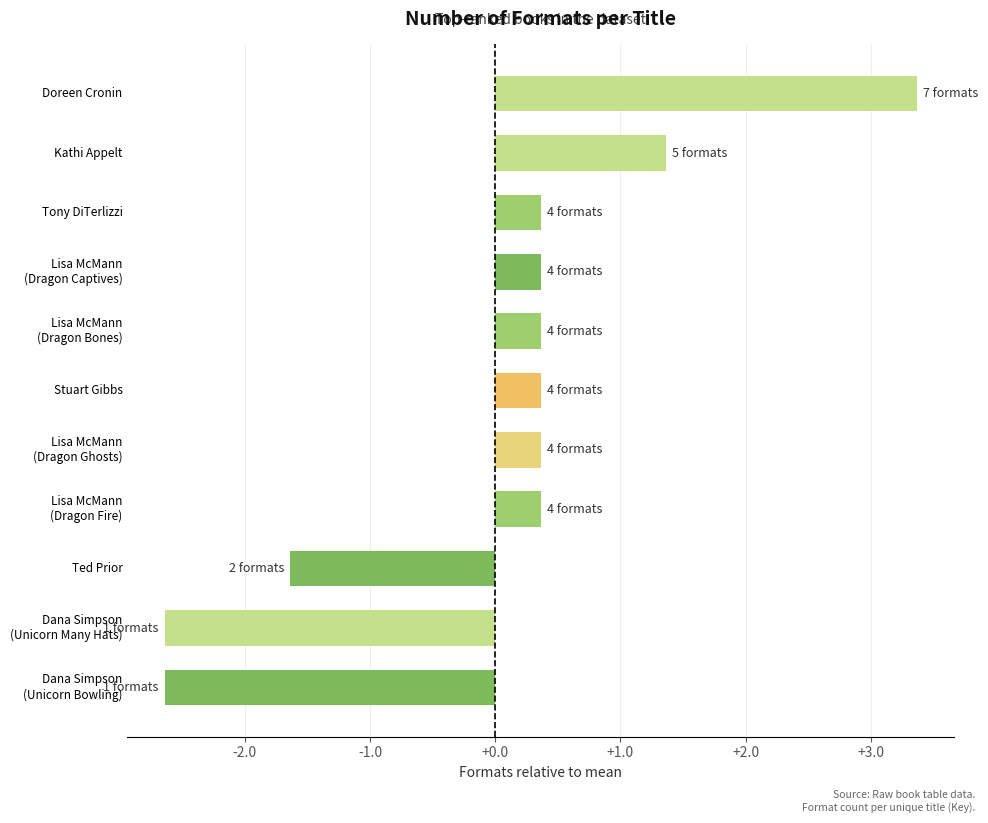

Which has a higher value, Ted Prior or Kathi Appelt?

Kathi Appelt